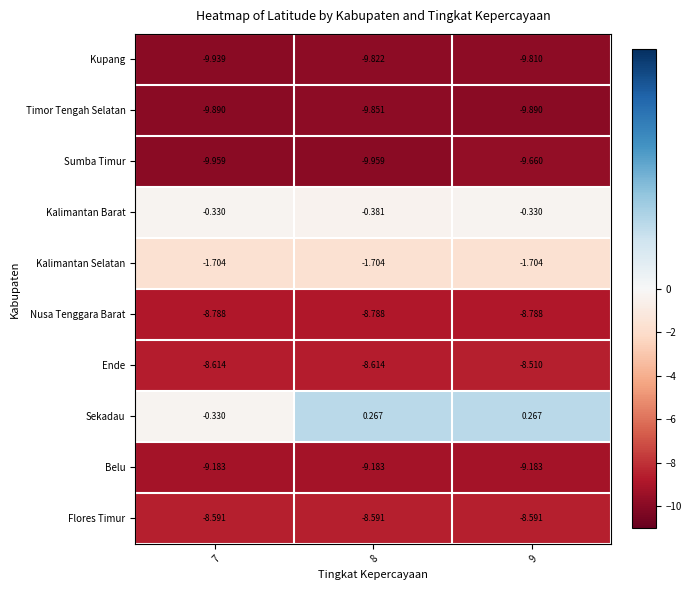

How many categories are shown in the chart?

3